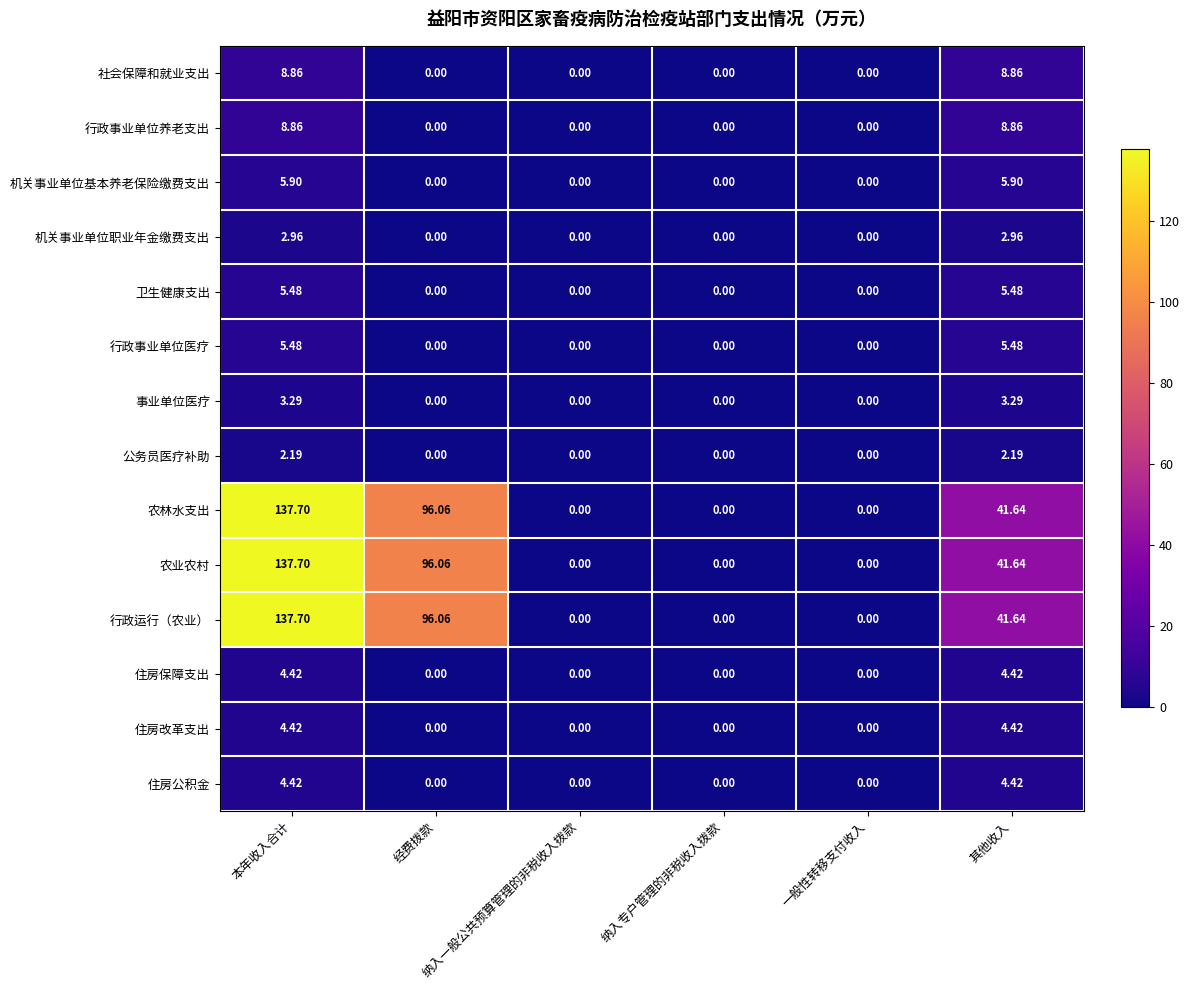

How many values in 行政运行（农业） are above zero?

3